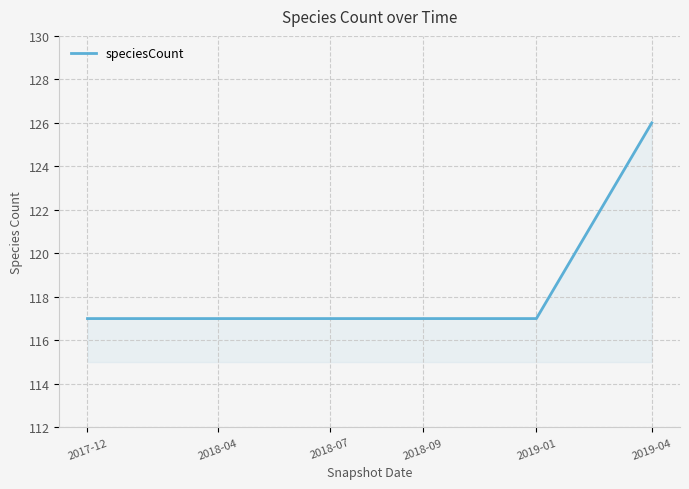

How many distinct data groups are displayed?

1